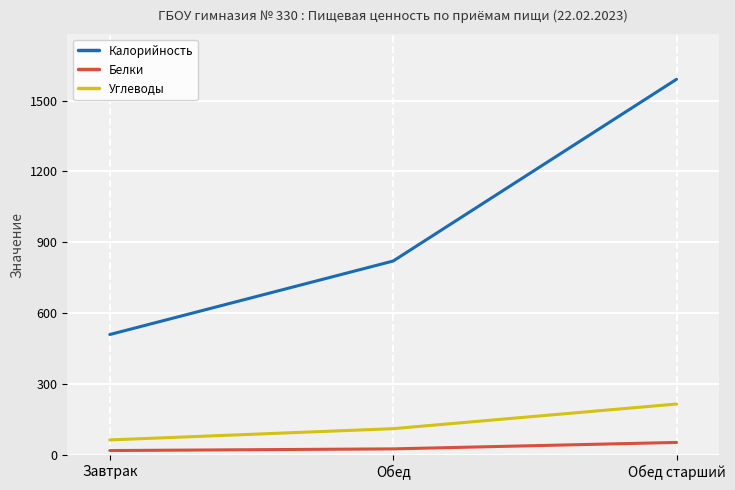

What are all the series names shown in the legend?

Калорийность, Белки, Углеводы